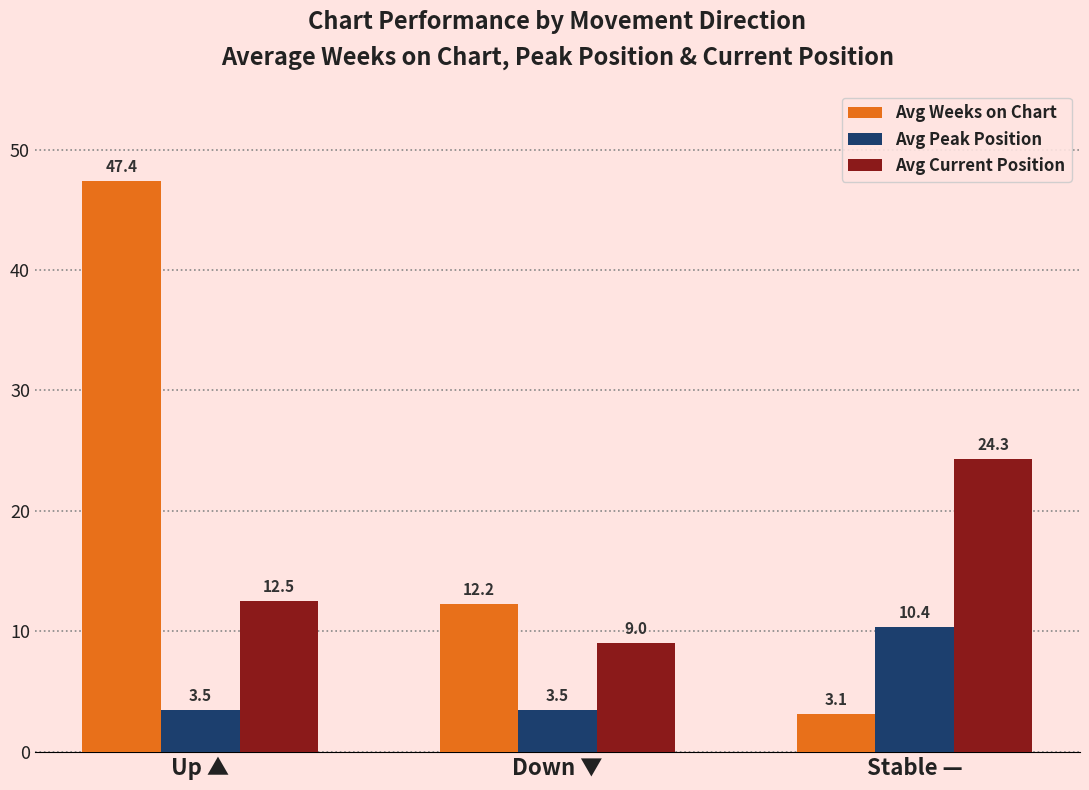

What is the maximum value shown in the chart?

47.4